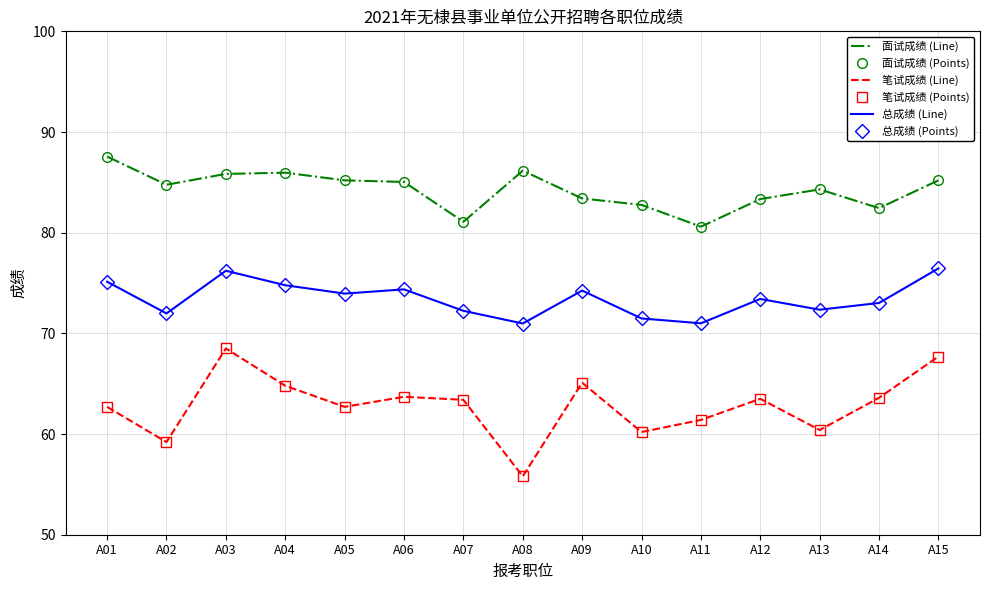

What is the difference between the highest and lowest values at A01?

24.9